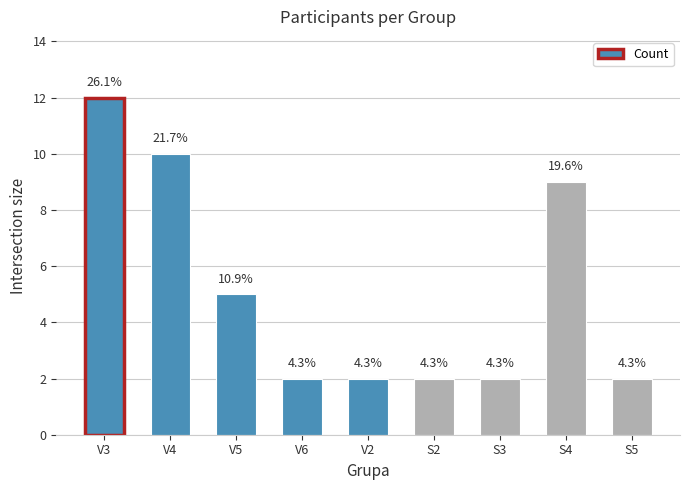

List the labels in order of value, largest first.

V3, V4, S4, V5, V6, V2, S2, S3, S5